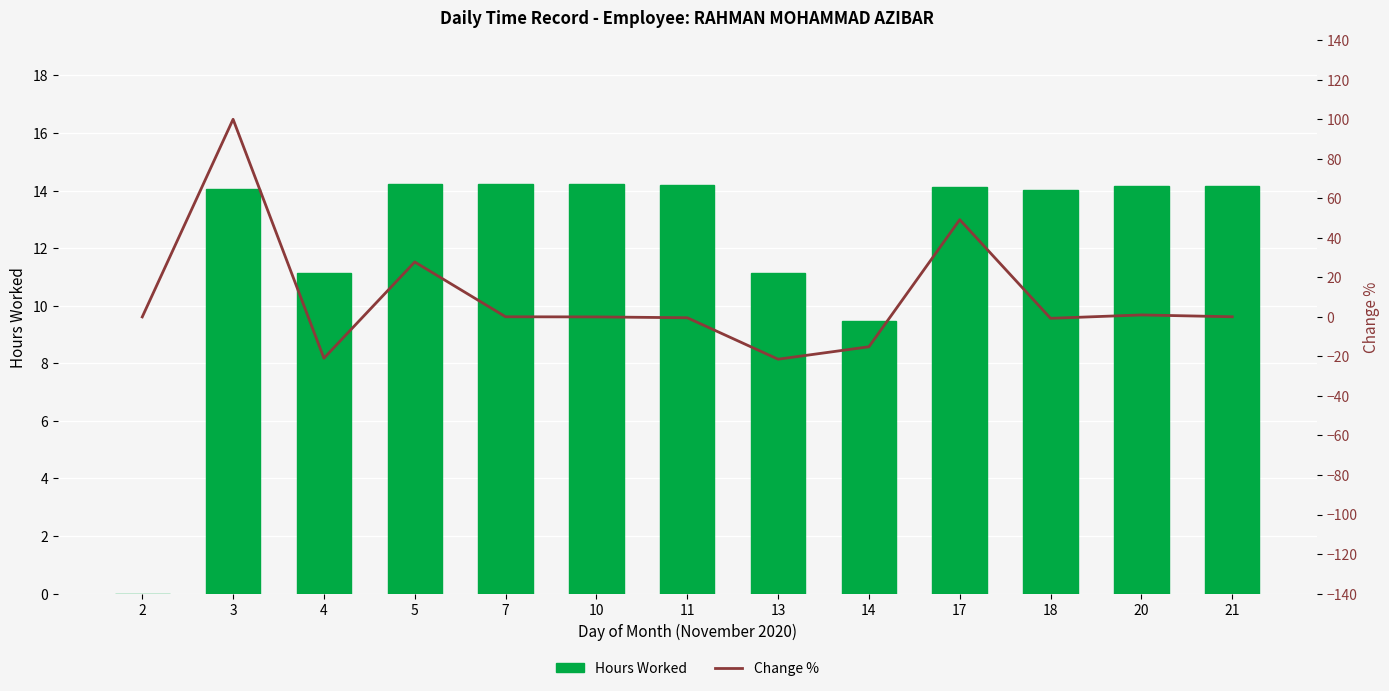

Which series has the largest total across all categories?

Hours Worked